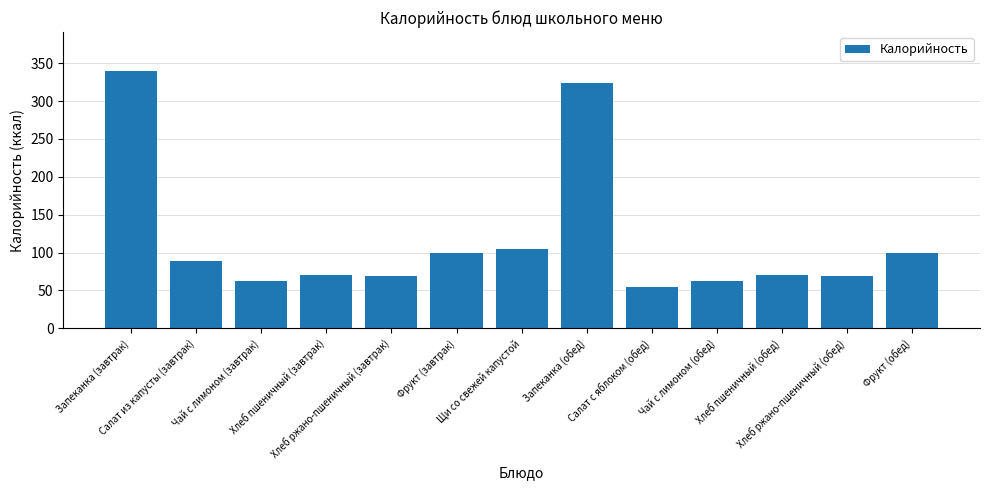

How many bars are there in total?

13